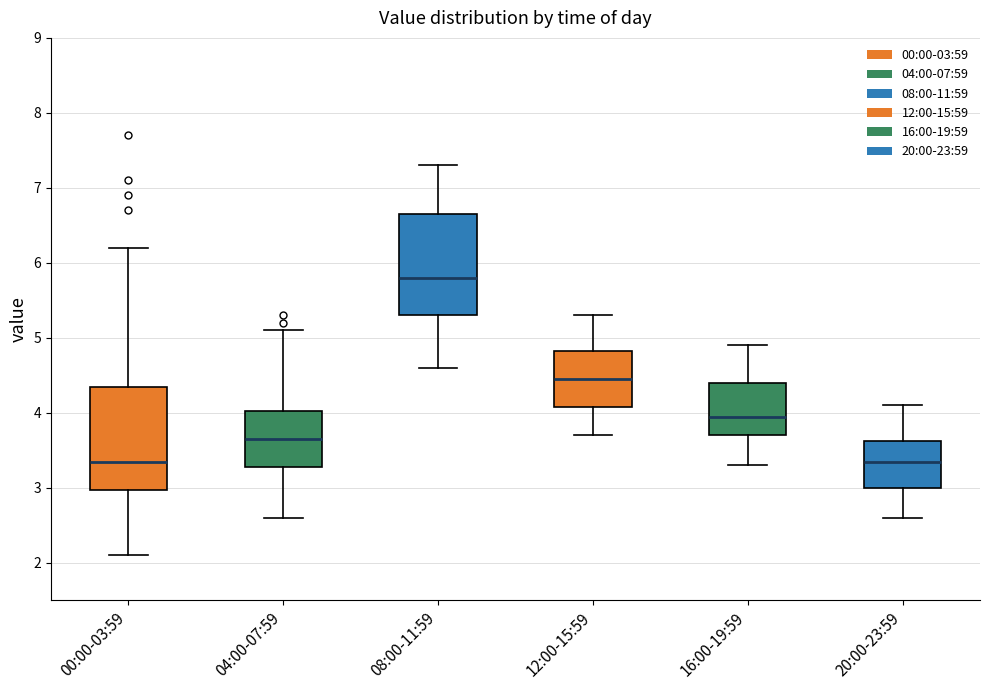

Reading left to right, transcribe this box plot: for each box, give where its median line is, the range the box spans, and where its two whiskers end, as read against the y-axis. The values are not printed on the chart, so give them approximately, as read against the axis.

00:00-03:59: median 3.4, box 3.0 to 4.4, whiskers 2.1 to 6.2
04:00-07:59: median 3.7, box 3.3 to 4.0, whiskers 2.6 to 5.1
08:00-11:59: median 5.8, box 5.3 to 6.7, whiskers 4.6 to 7.3
12:00-15:59: median 4.5, box 4.1 to 4.8, whiskers 3.7 to 5.3
16:00-19:59: median 4.0, box 3.7 to 4.4, whiskers 3.3 to 4.9
20:00-23:59: median 3.4, box 3.0 to 3.6, whiskers 2.6 to 4.1